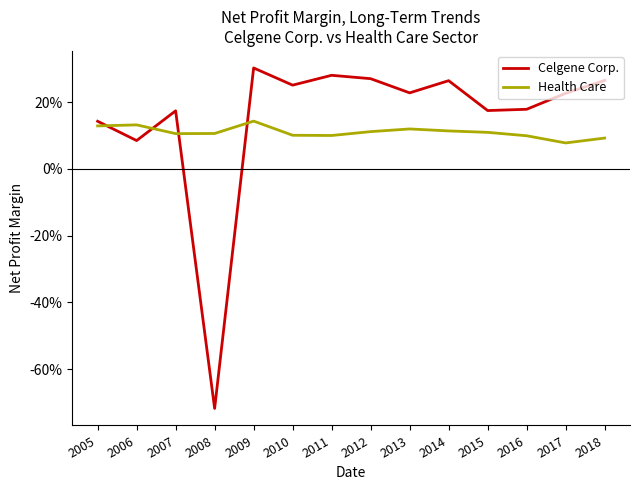

Where do Health Care and Celgene Corp. first cross each other?

2005 and 2006